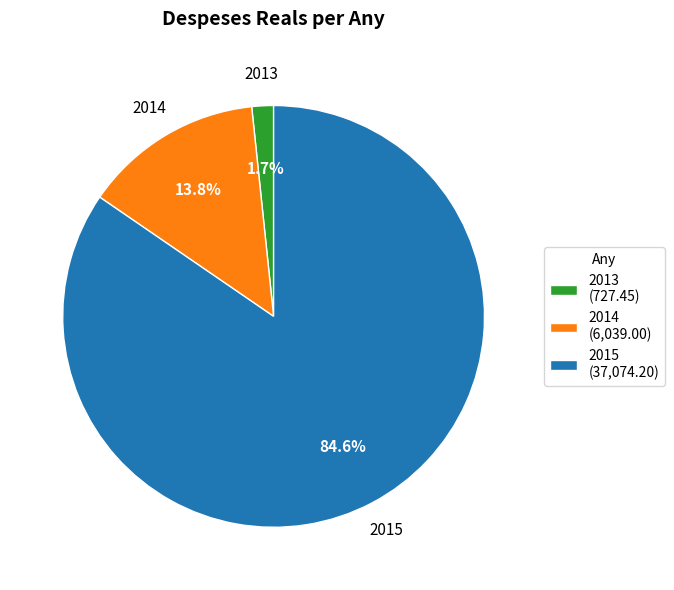

Which category has the biggest portion of the pie?

2015